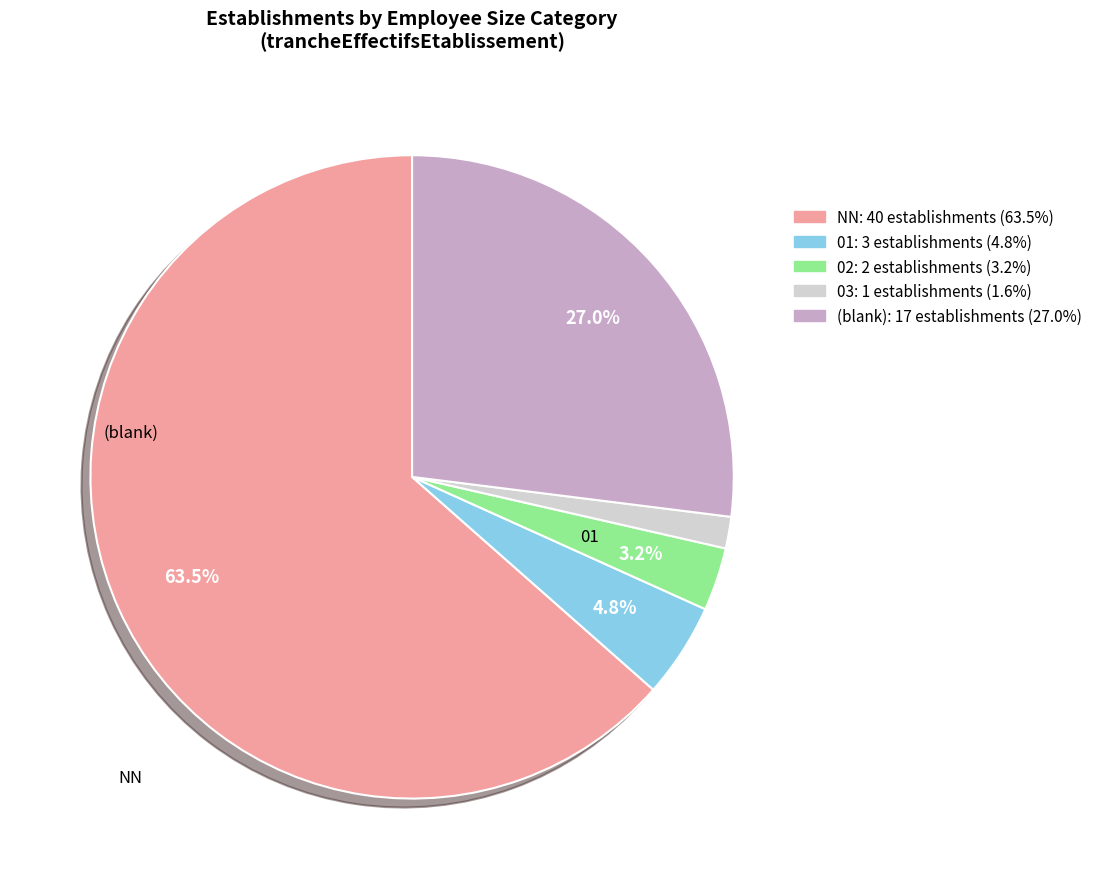

Is there any slice that represents more than half of the pie?

Yes